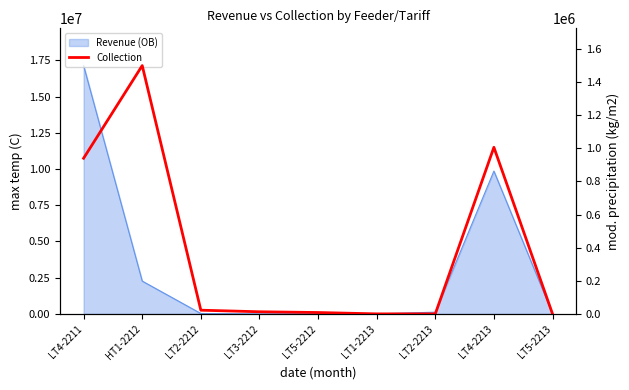

True or false: the data has more than 1 interior local peaks.

True